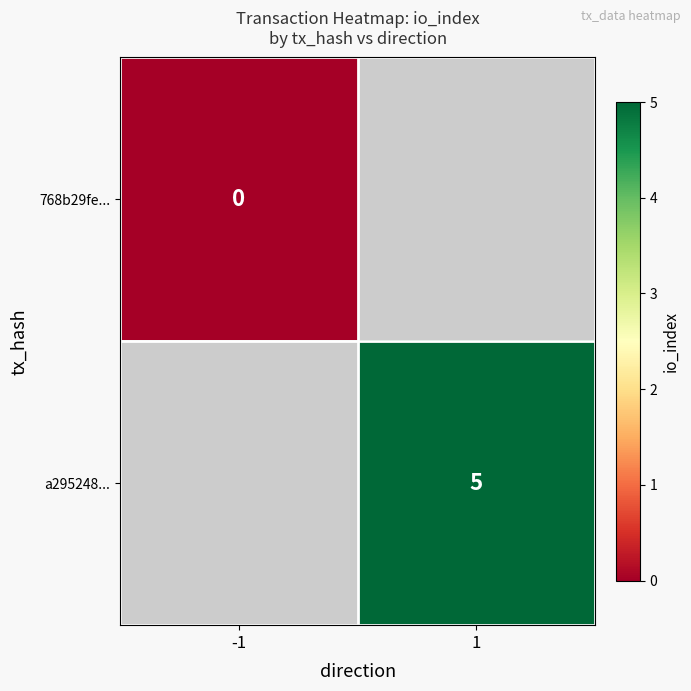

The a295248... series shows 7 at 1. True or false?

False